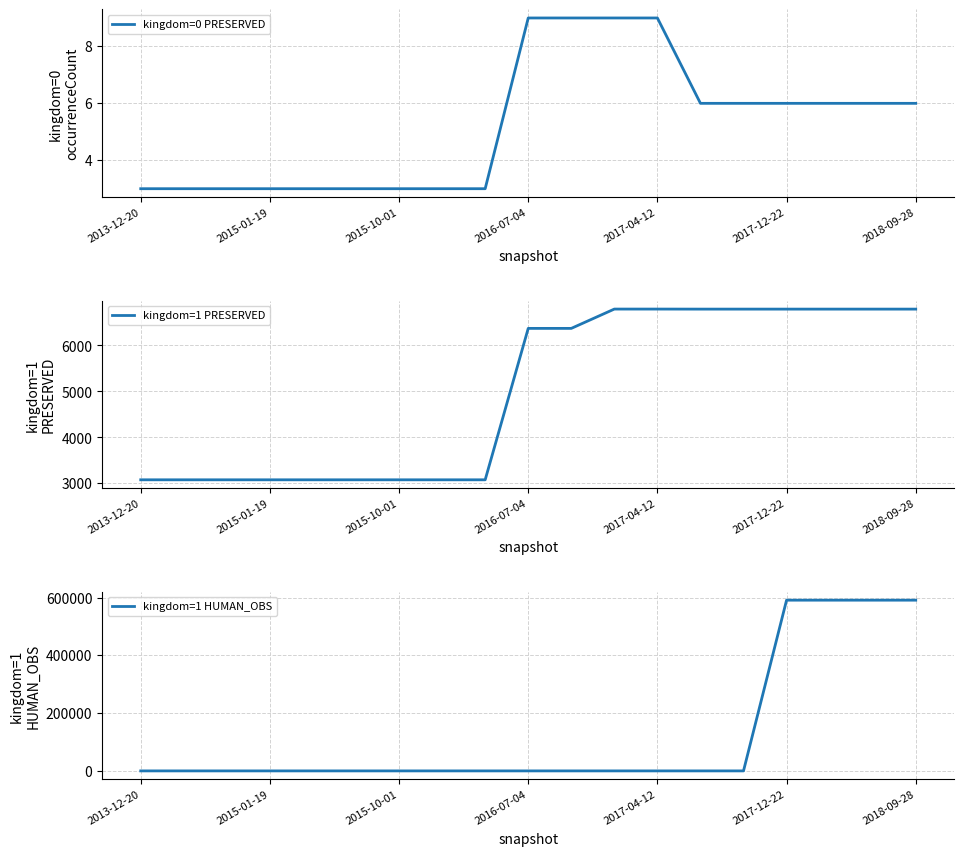

Which series has the widest spread of values?

kingdom=1 HUMAN_OBS